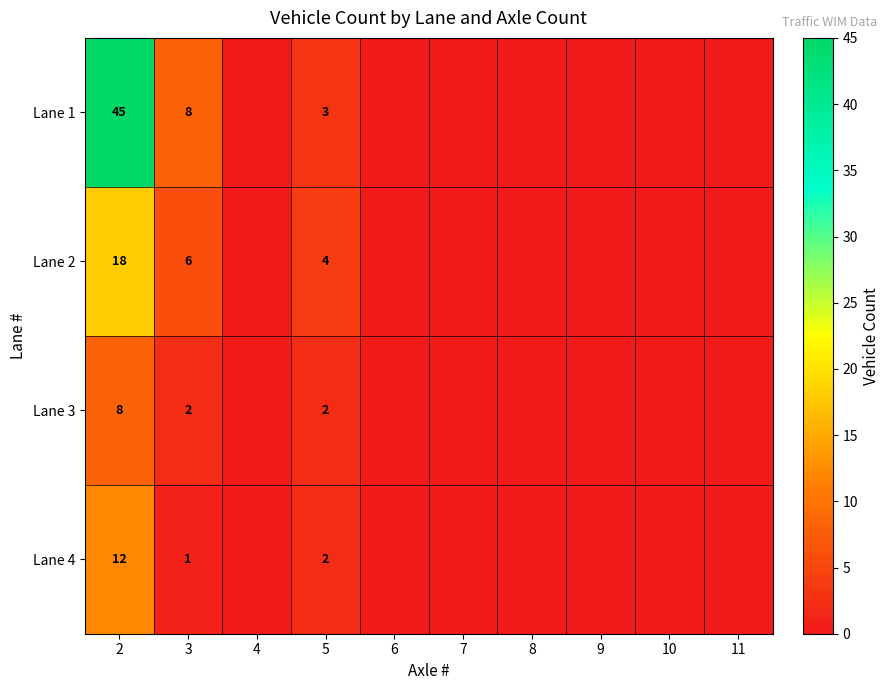

What is the sum of all Lane 1 values?

56